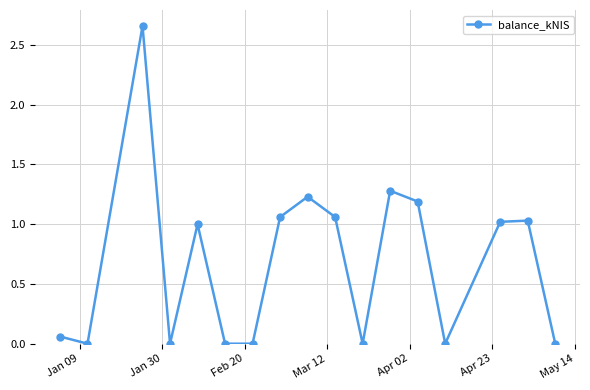

How many interior local peaks (higher than both neighbors) does the data have?

5